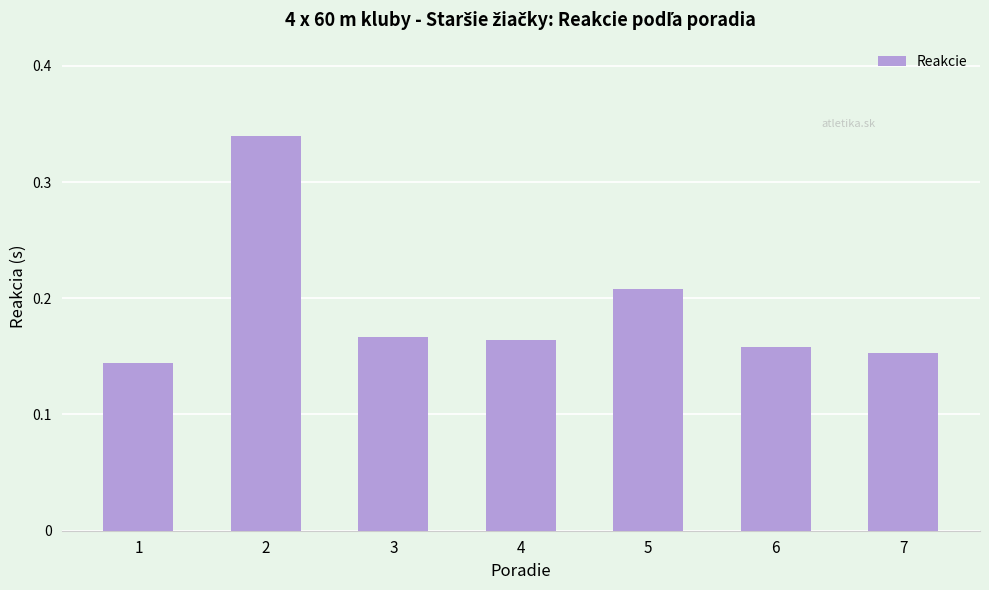

What is the sum of the values at 5 and 3?

0.4